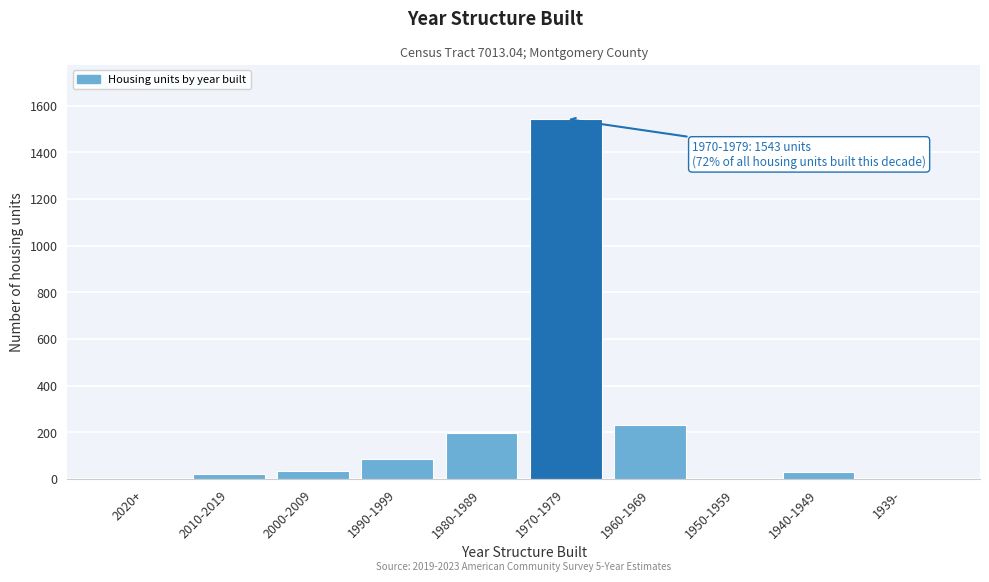

What is the sum of all values?

2144